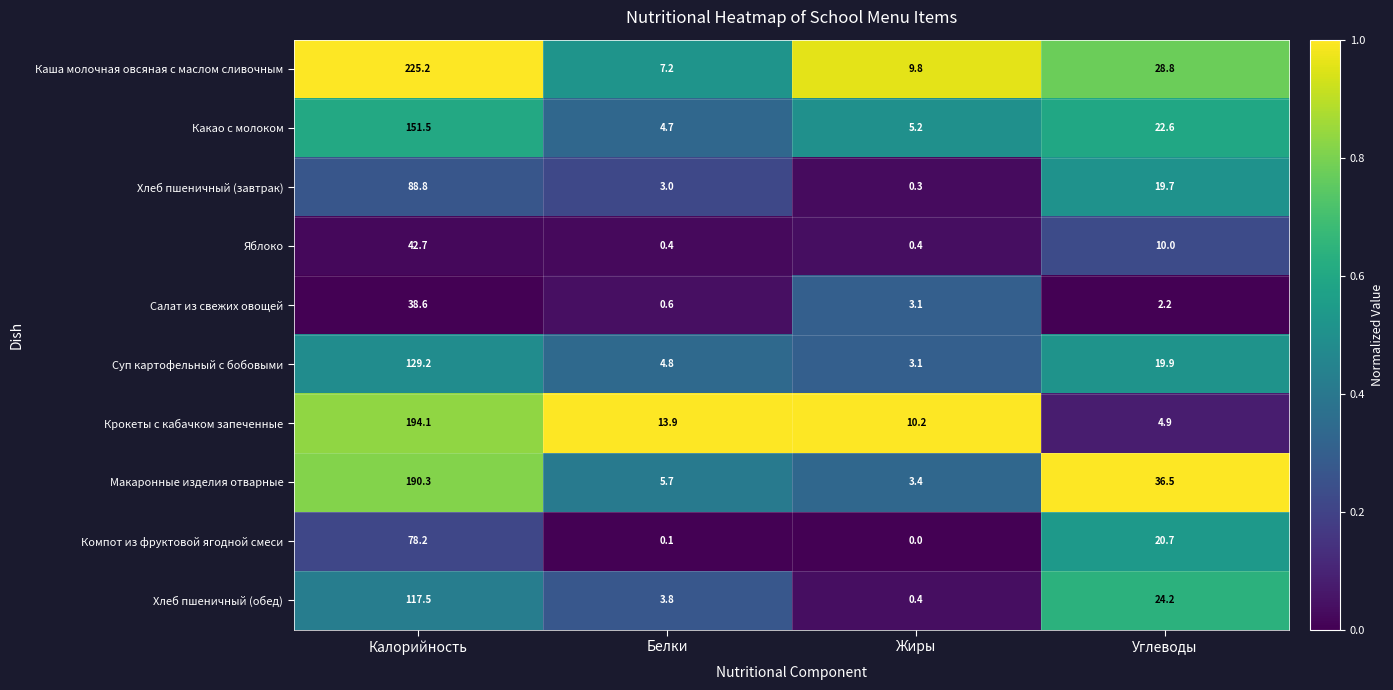

Which series changed the most between Калорийность and Углеводы?

Каша молочная овсяная с маслом сливочным